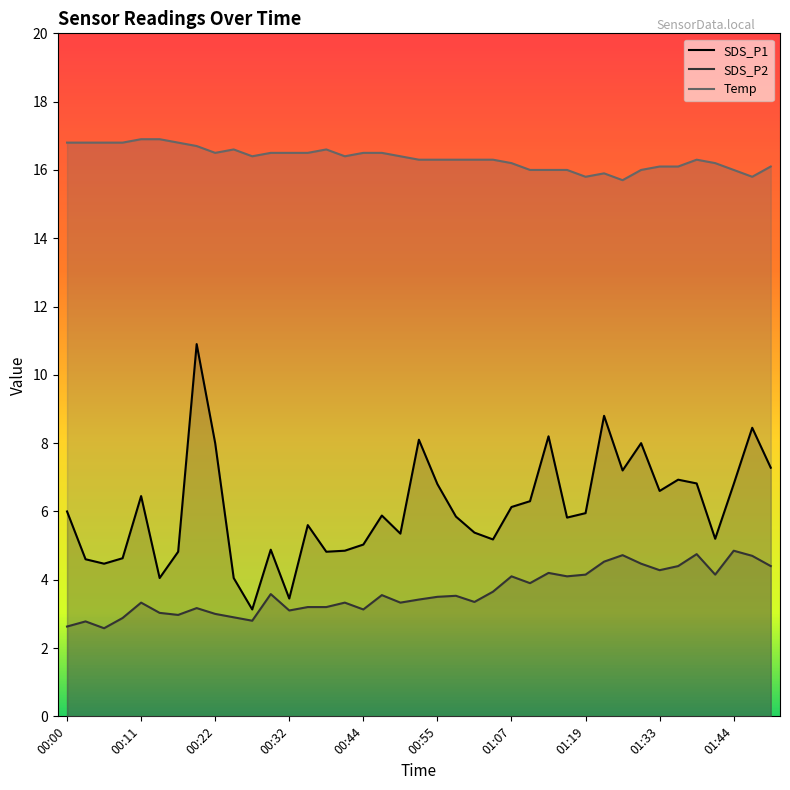

Is it true that Temp equals 4.1 at 01:04?

False